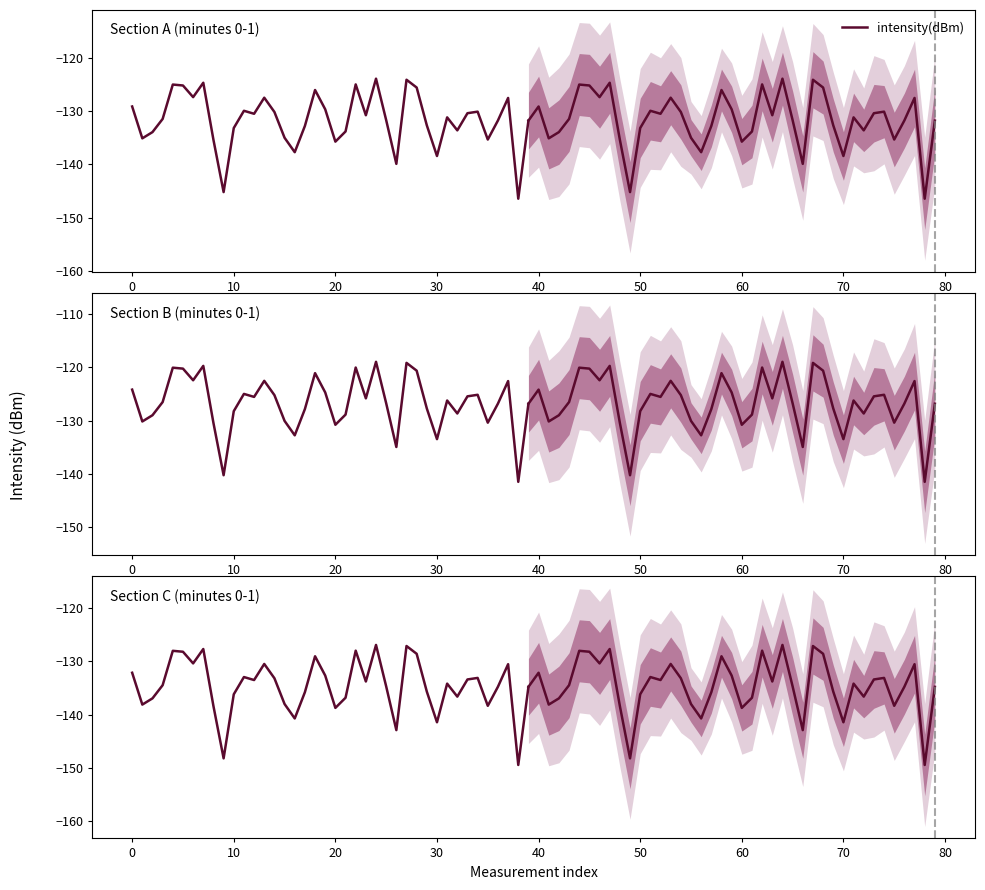

What is the value of the 28th point from the left?

-127.2